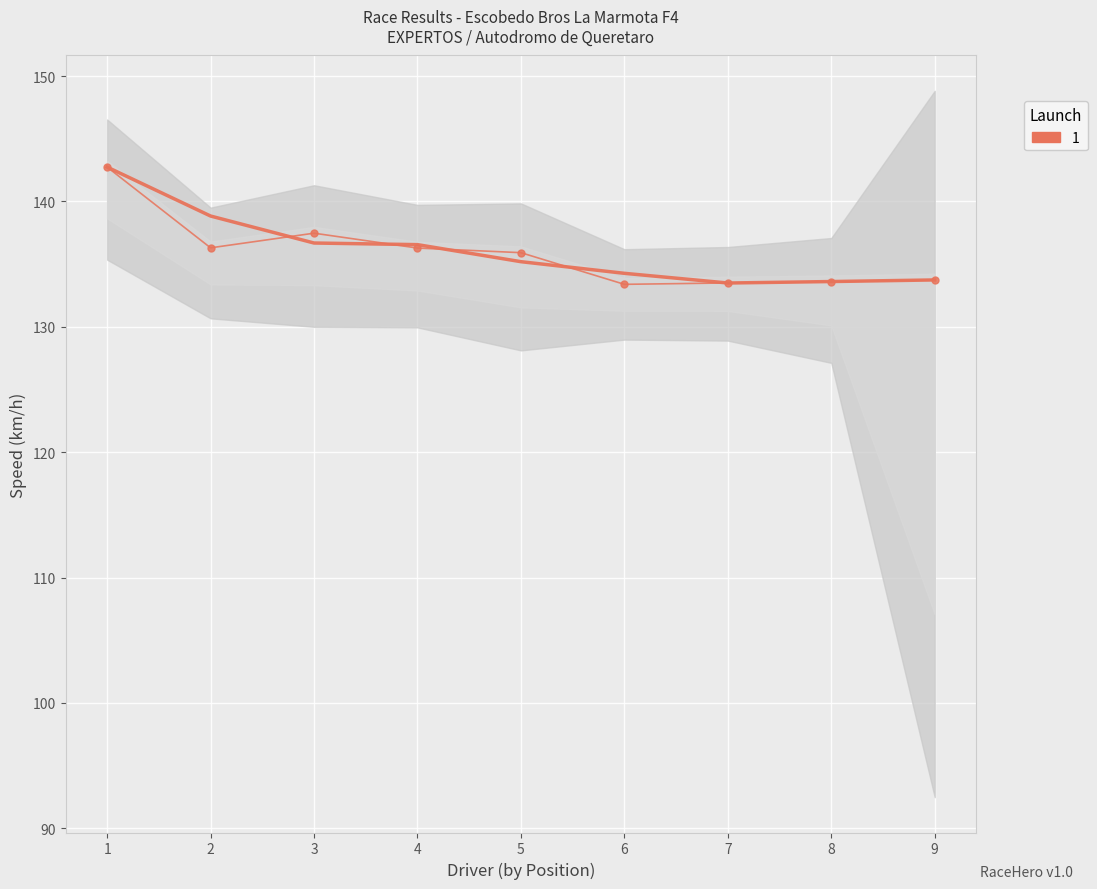

At which label does Best Speed first exceed 135?

1